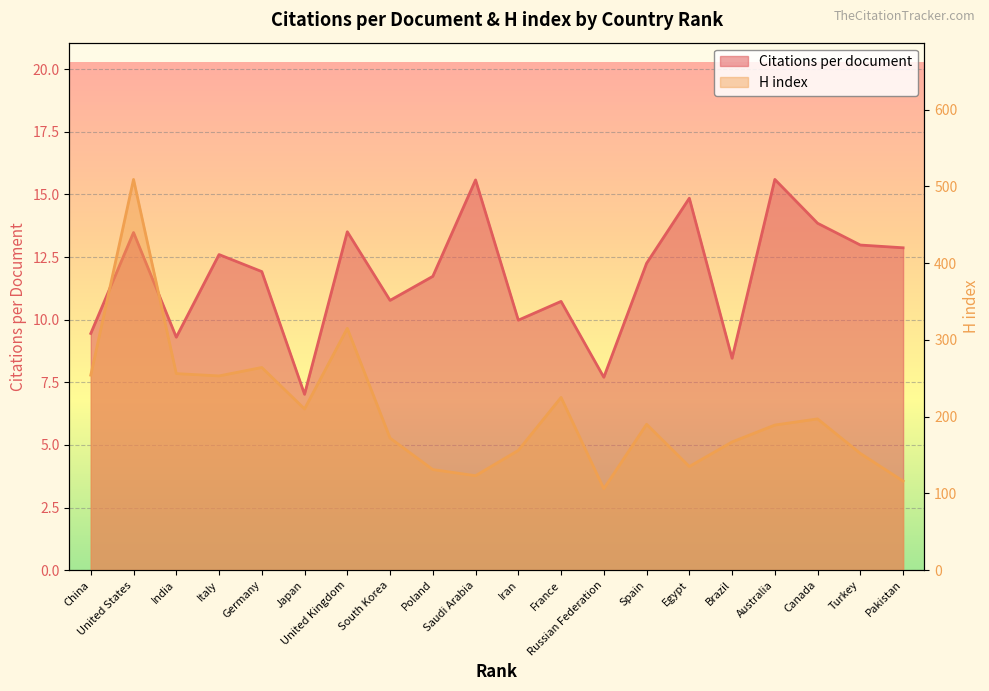

True or false: H index and Citations per document cross at least once.

False